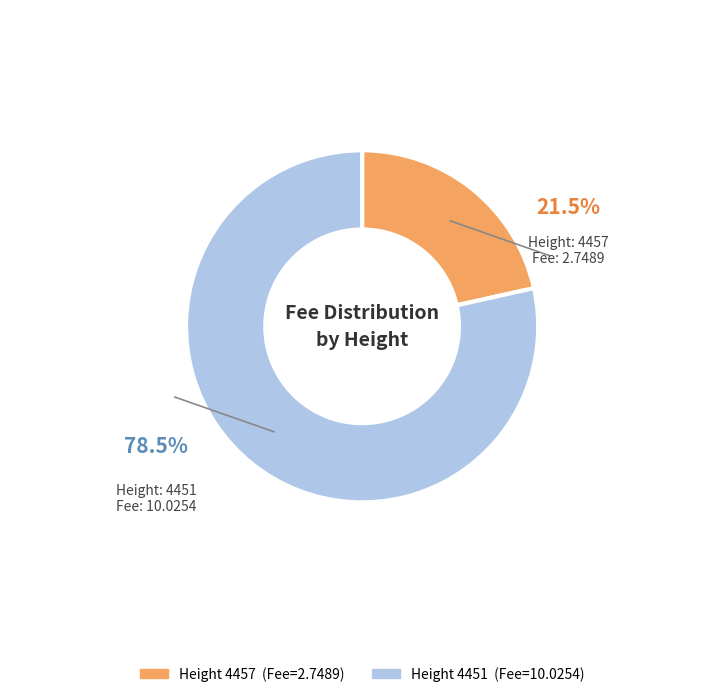

Does any single category account for the majority?

Yes